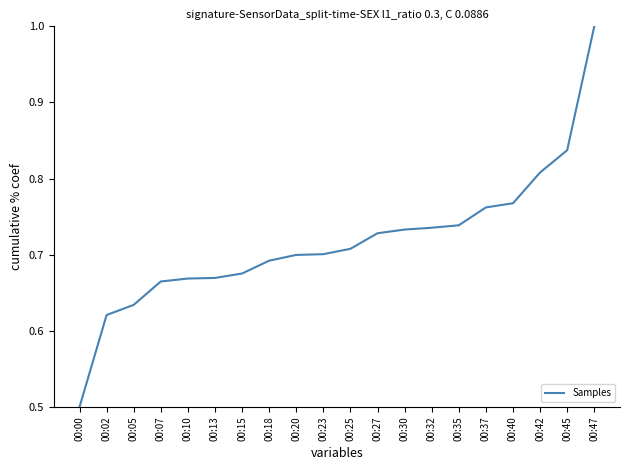

Is it true that the value at 00:45 is 1.3?

False